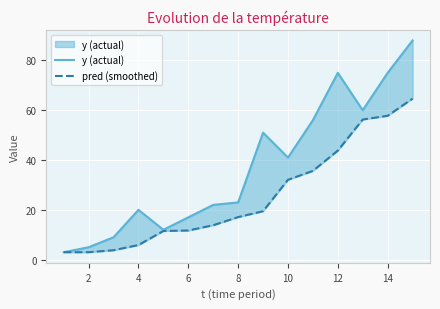

Rank the series by their maximum value, from highest to lowest.

y (actual), pred (smoothed)